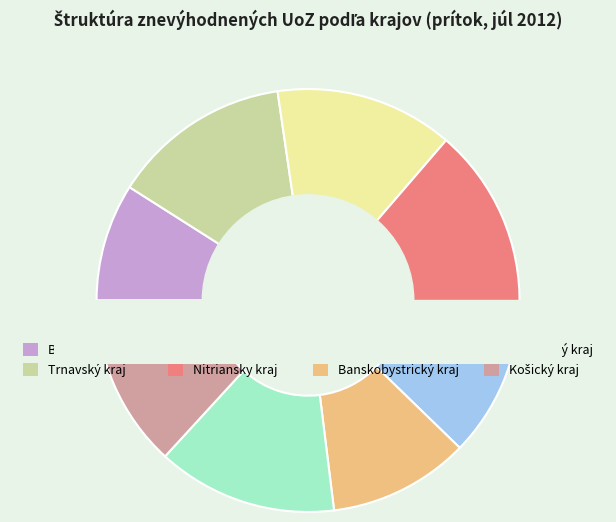

Which has a higher value, Bratislavský kraj or Trnavský kraj?

Trnavský kraj